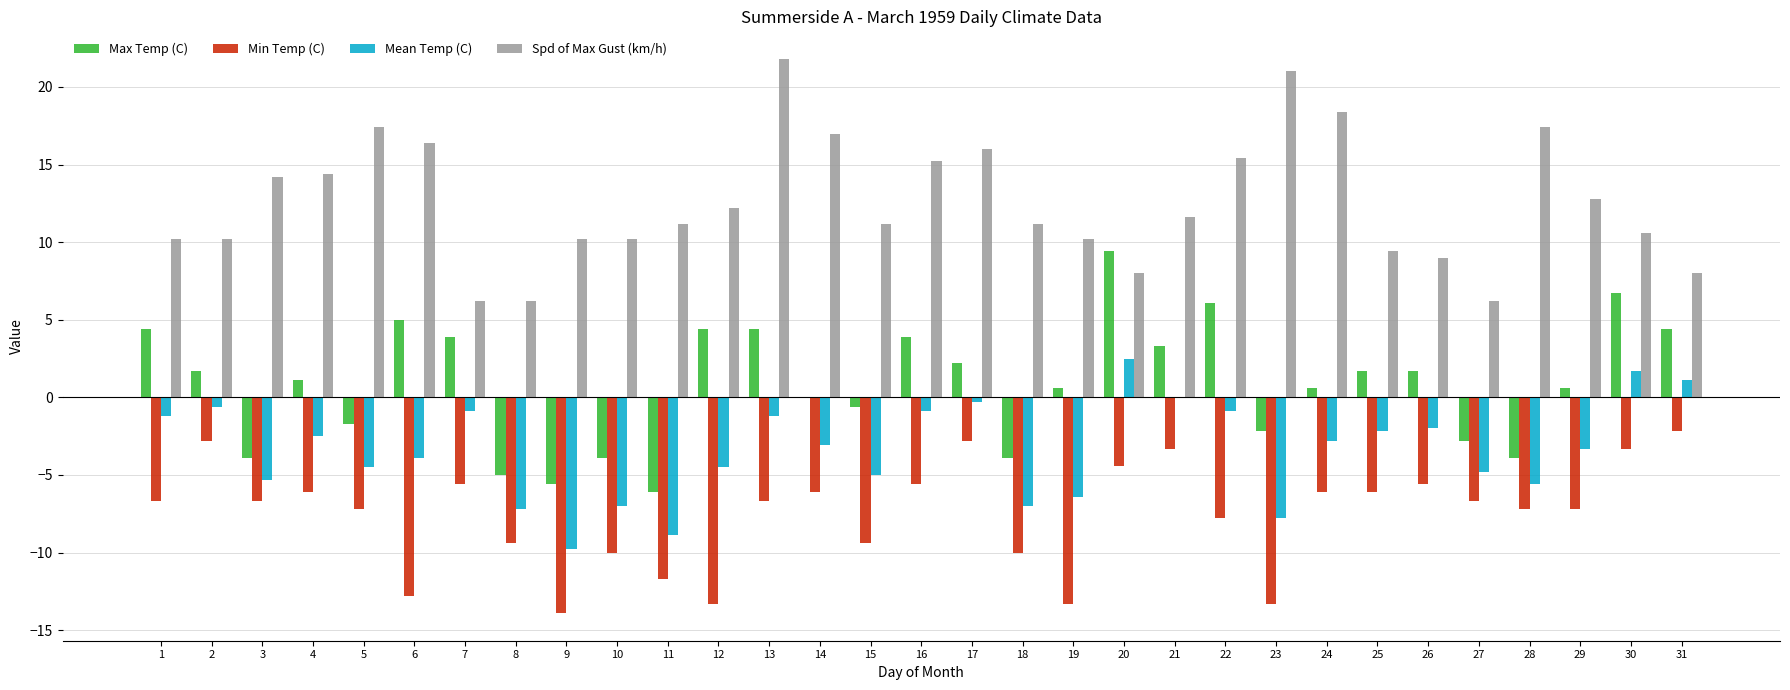

What is the approximate value of Min Temp (C) at 15?

-9.4